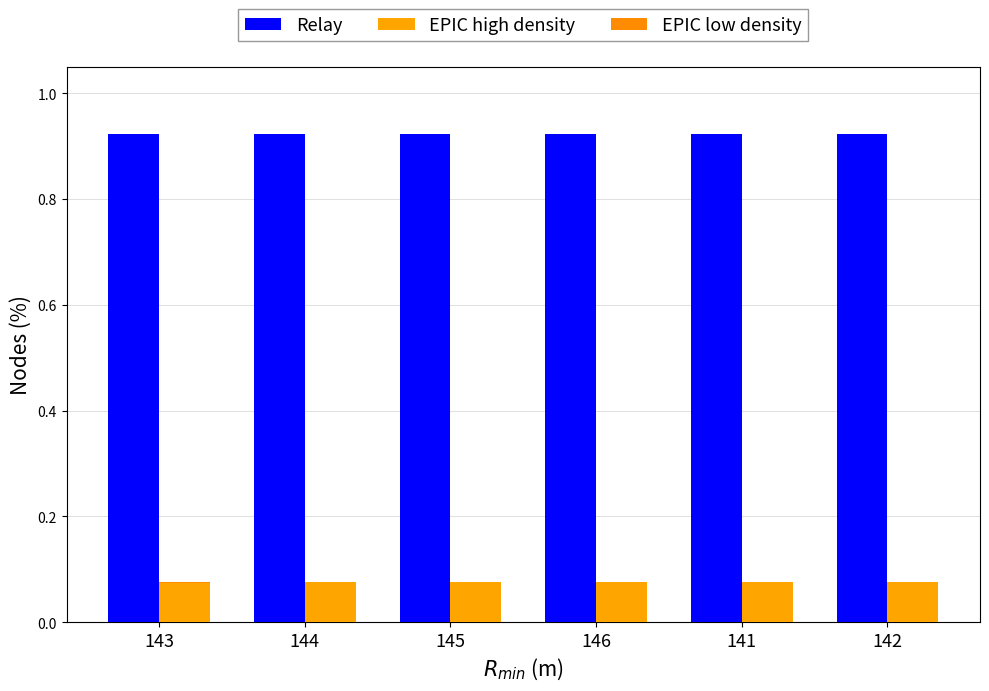

What is the average value of the EPIC high density series?

0.1